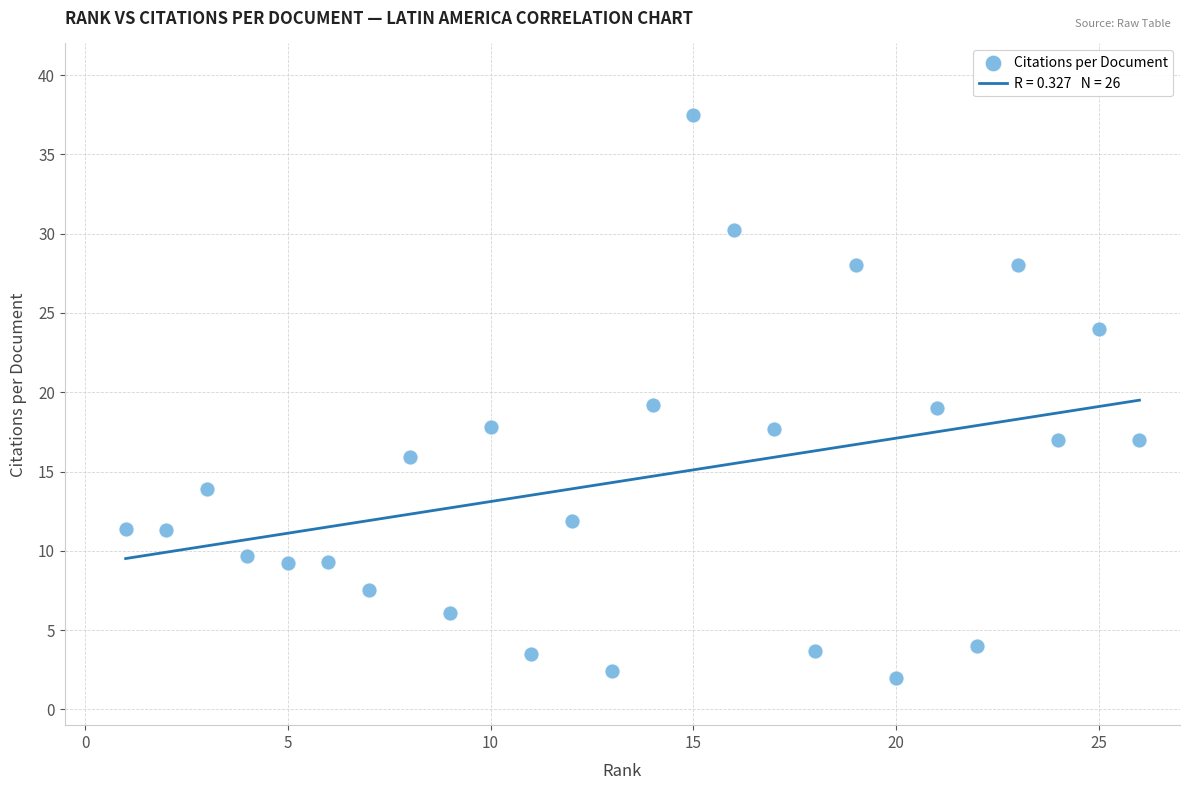

What is the range of X values (max minus min)?

25.0